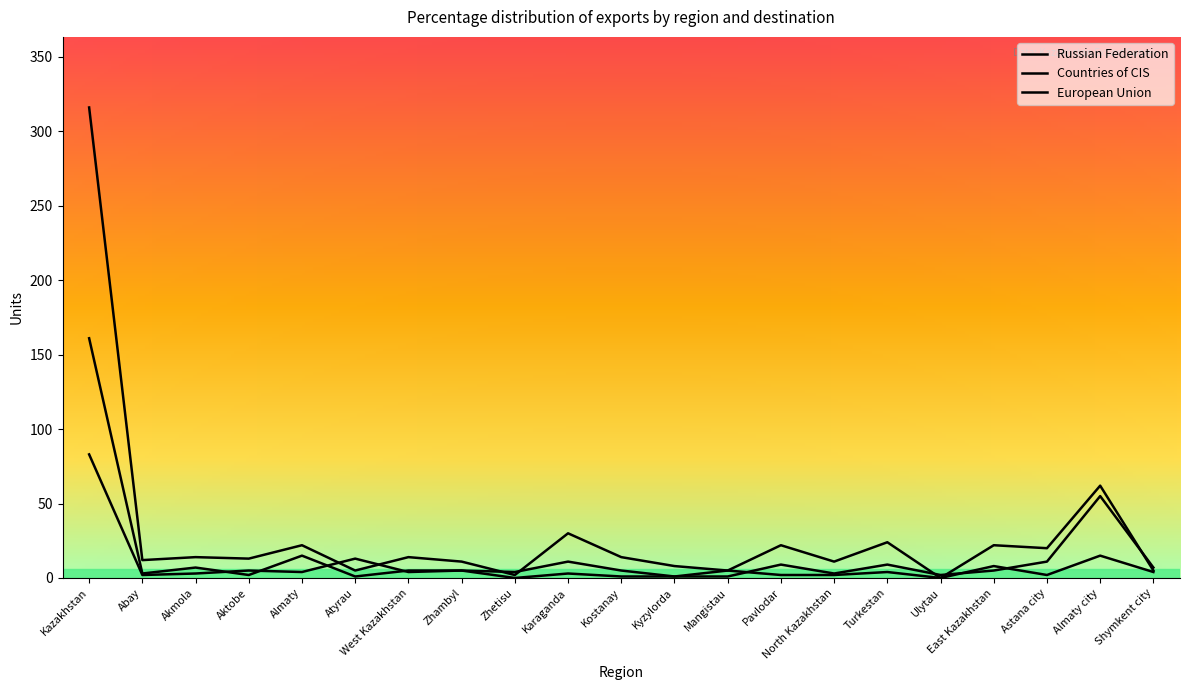

What is the label of the 11th point from the right?

Kostanay